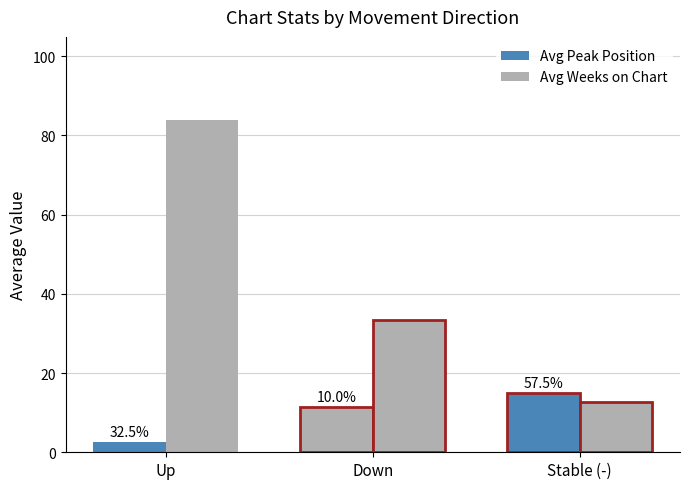

What value does the Avg Peak Position series have at Up?

2.6